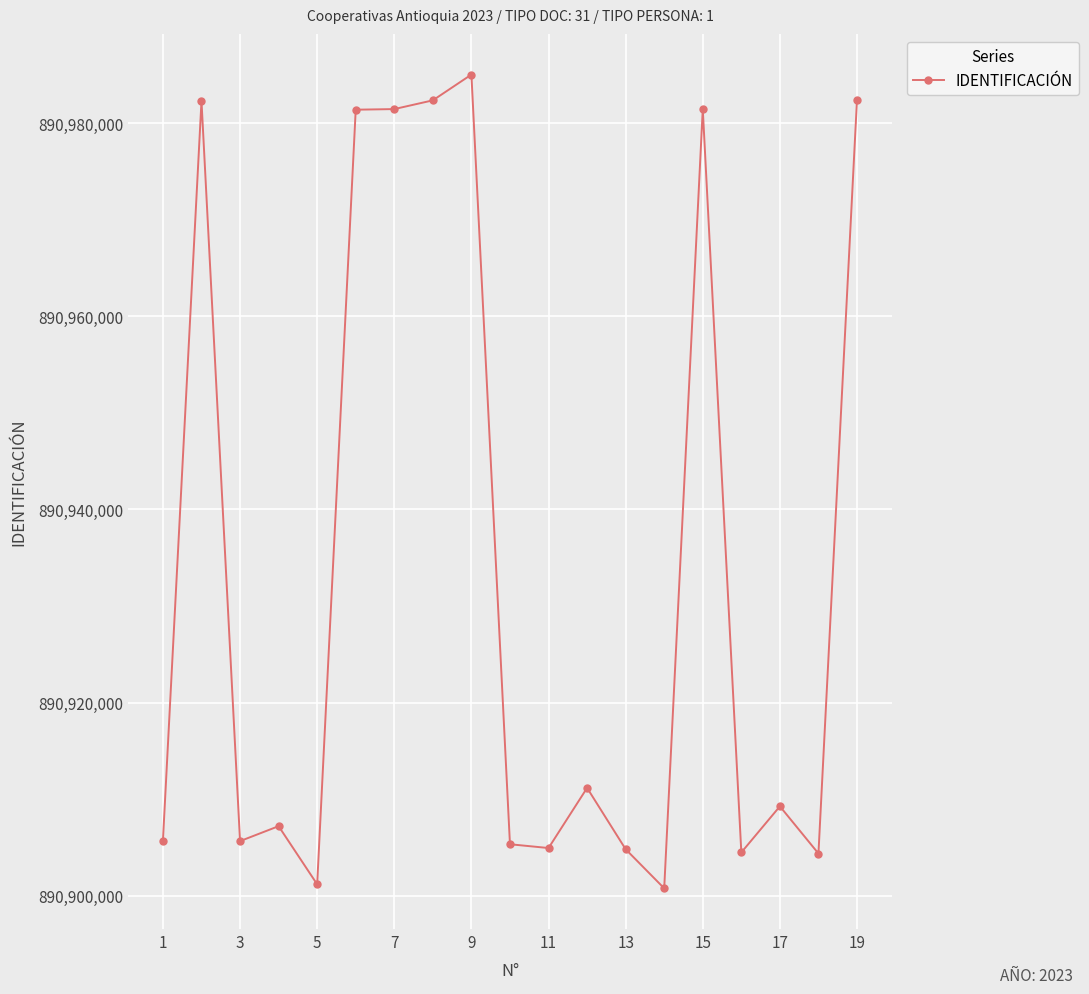

True or false: the data has more than 2 interior local peaks.

True